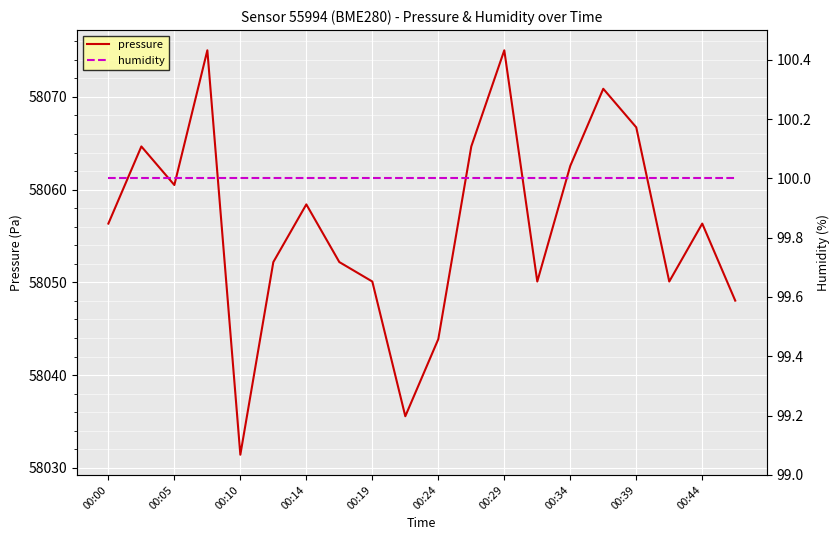

What are all the series names shown in the legend?

pressure, humidity